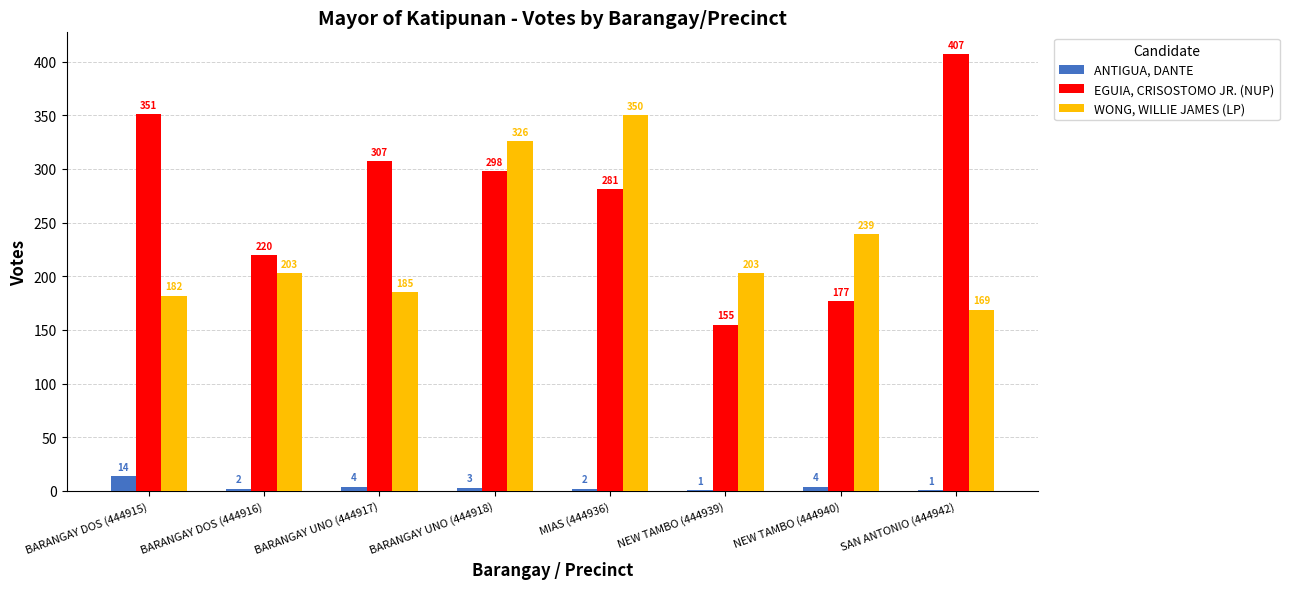

What are all the series names shown in the legend?

ANTIGUA, DANTE, EGUIA, CRISOSTOMO JR. (NUP), WONG, WILLIE JAMES (LP)